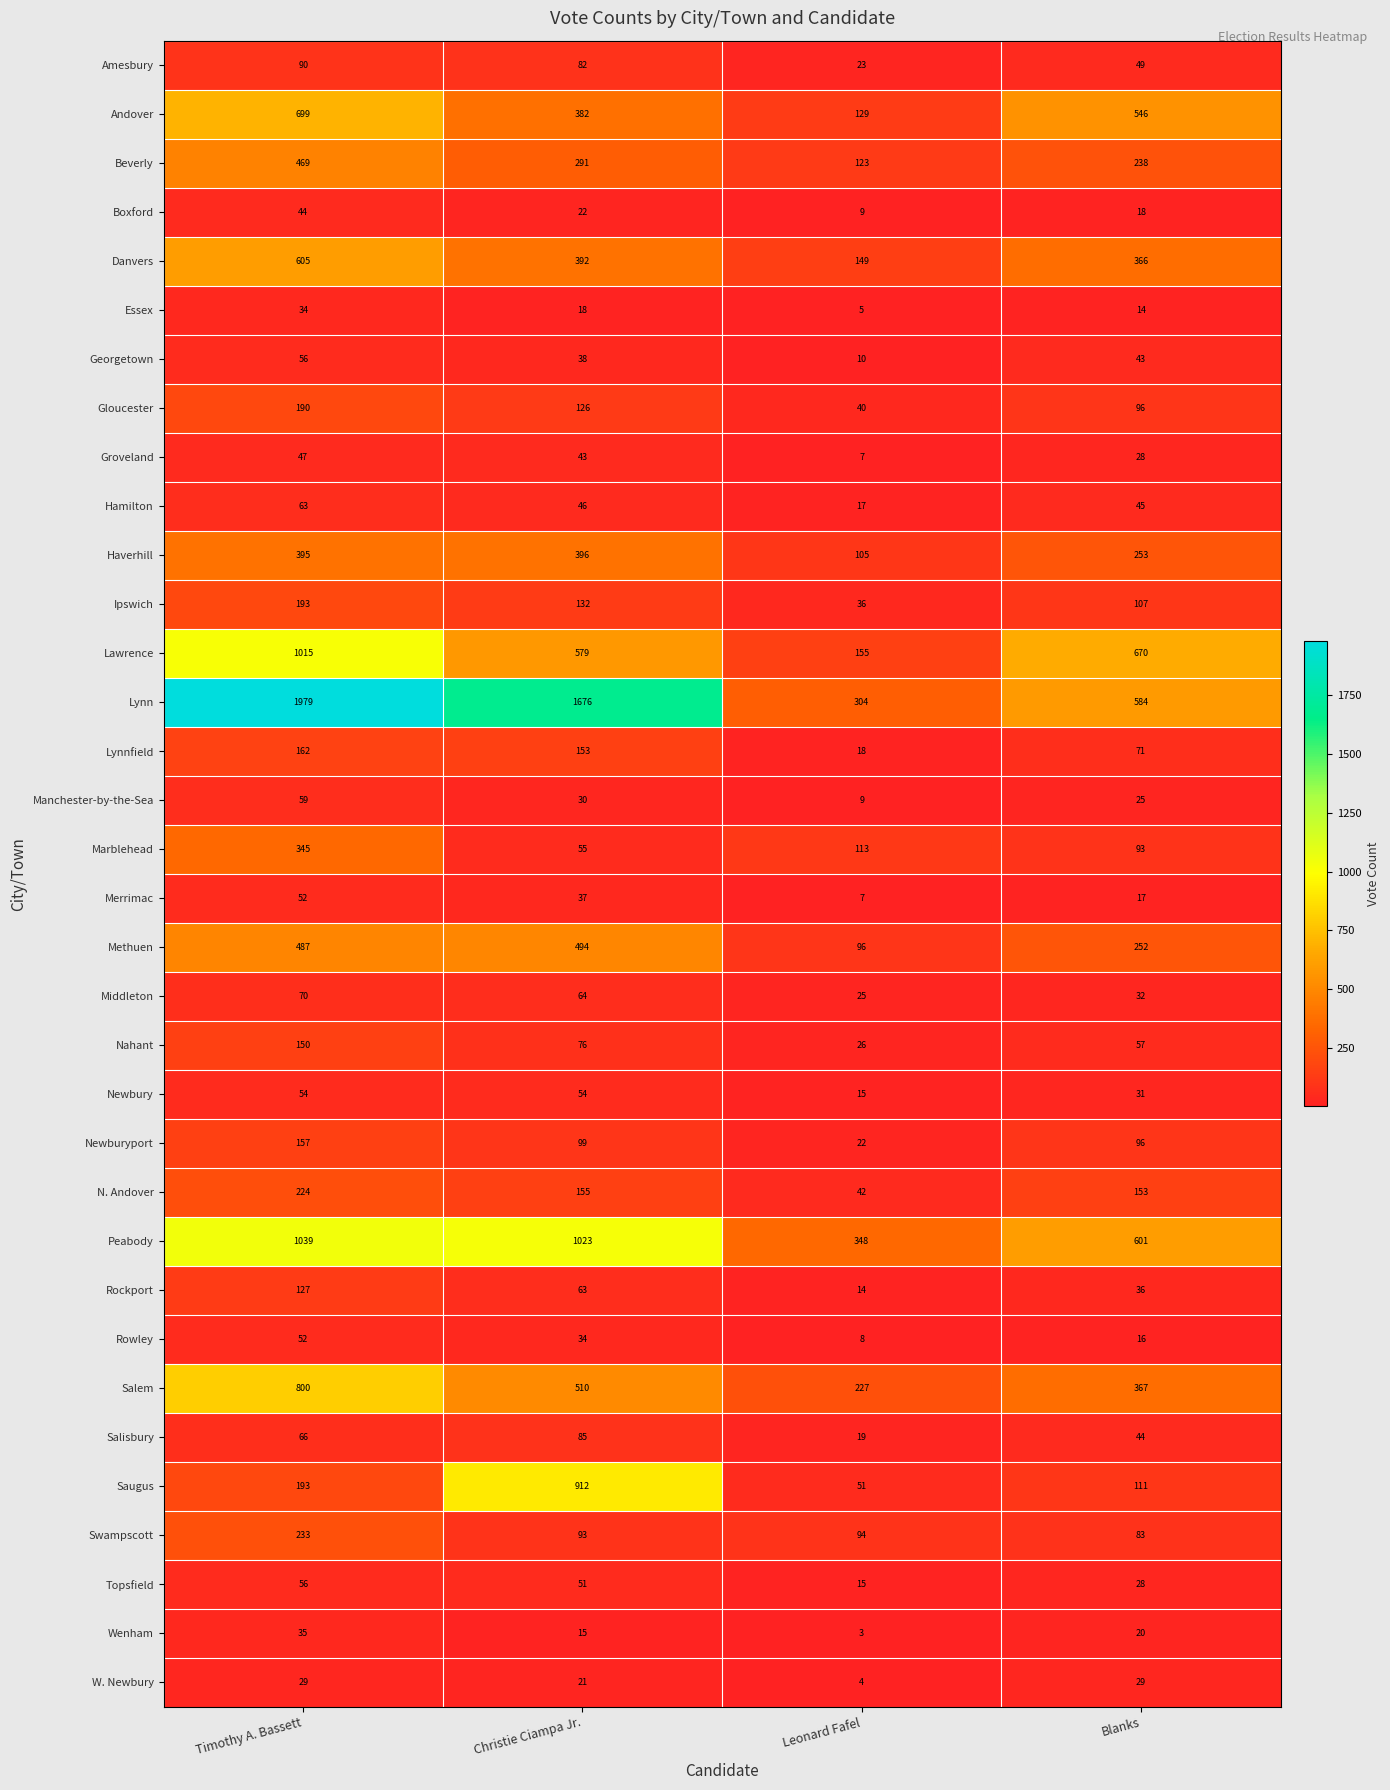

What is the average value of the Swampscott series?

126